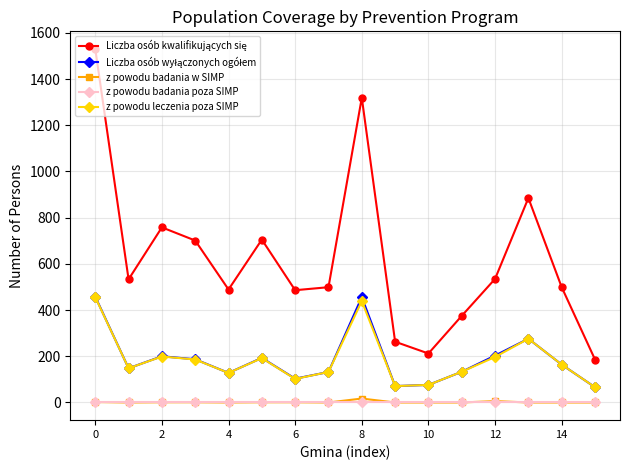

What is the maximum value shown in the chart?

1530